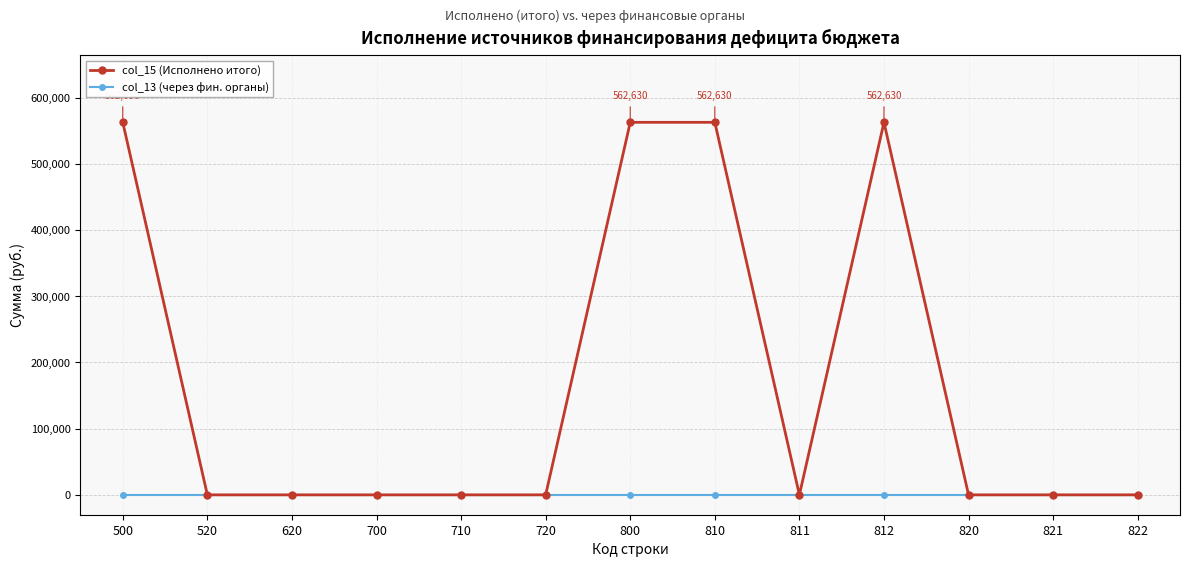

What is the sum of all col_15 (Исполнено итого) values?

2250521.2